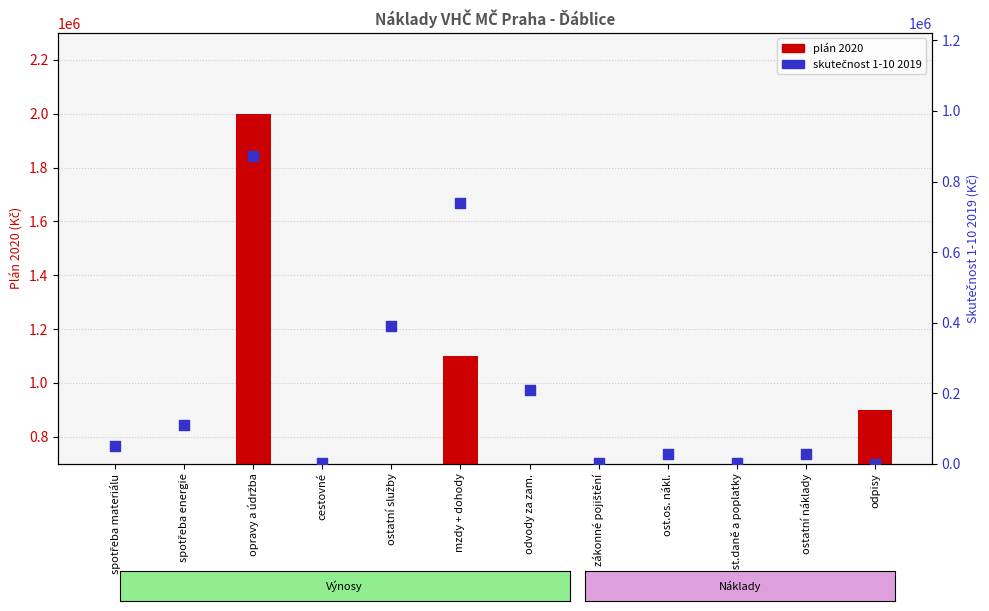

Which series reaches the minimum Y coordinate?

skutečnost 1-10 2019